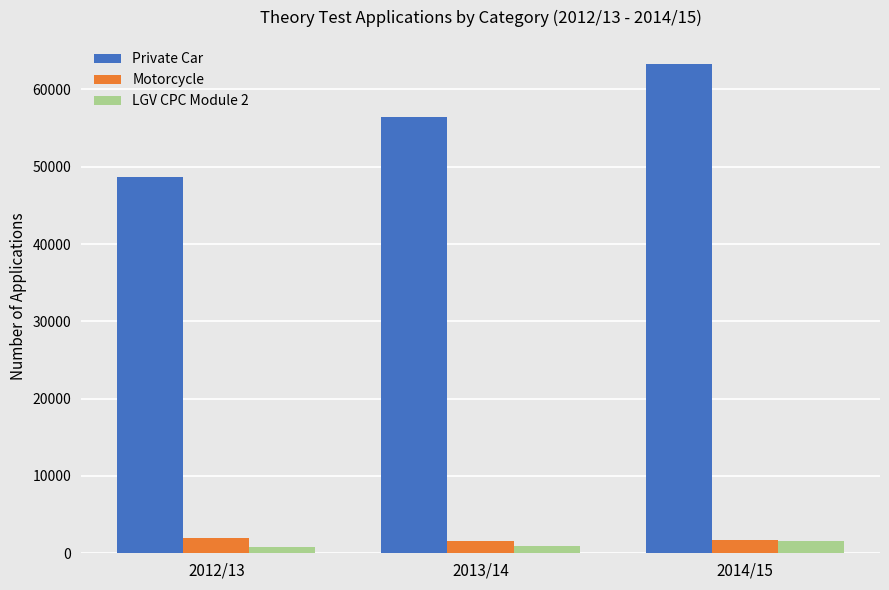

The LGV CPC Module 2 series shows 1642 at 2014/15. True or false?

True